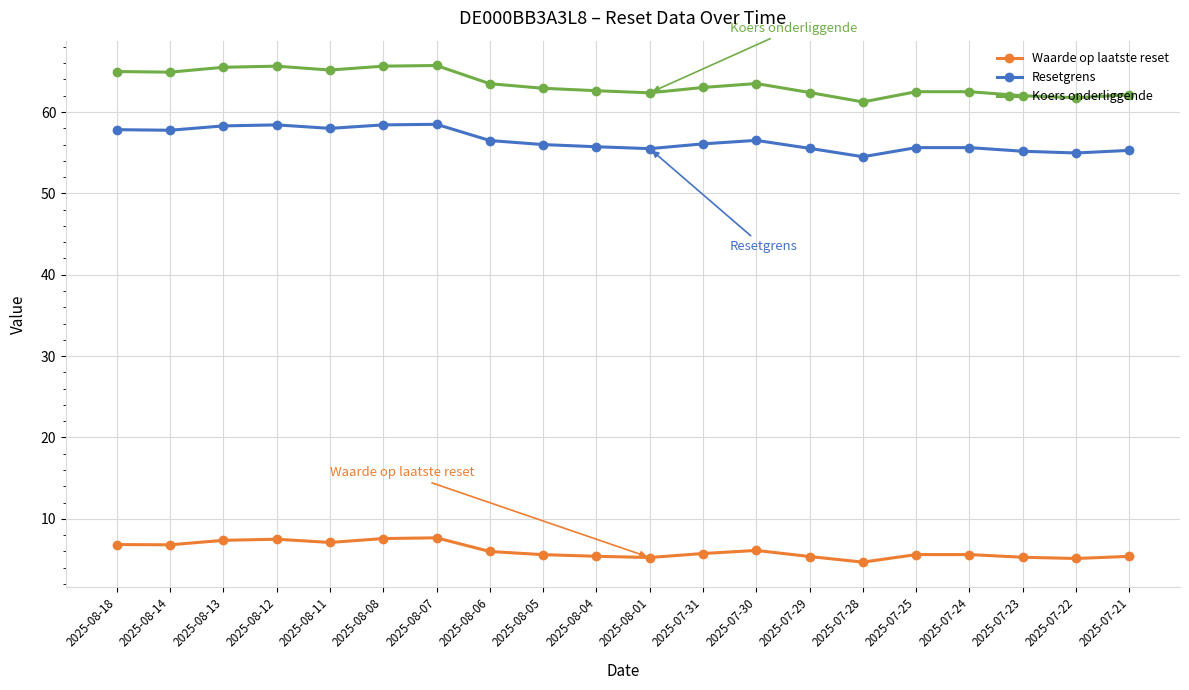

At how many categories does at least one series exceed 38?

20